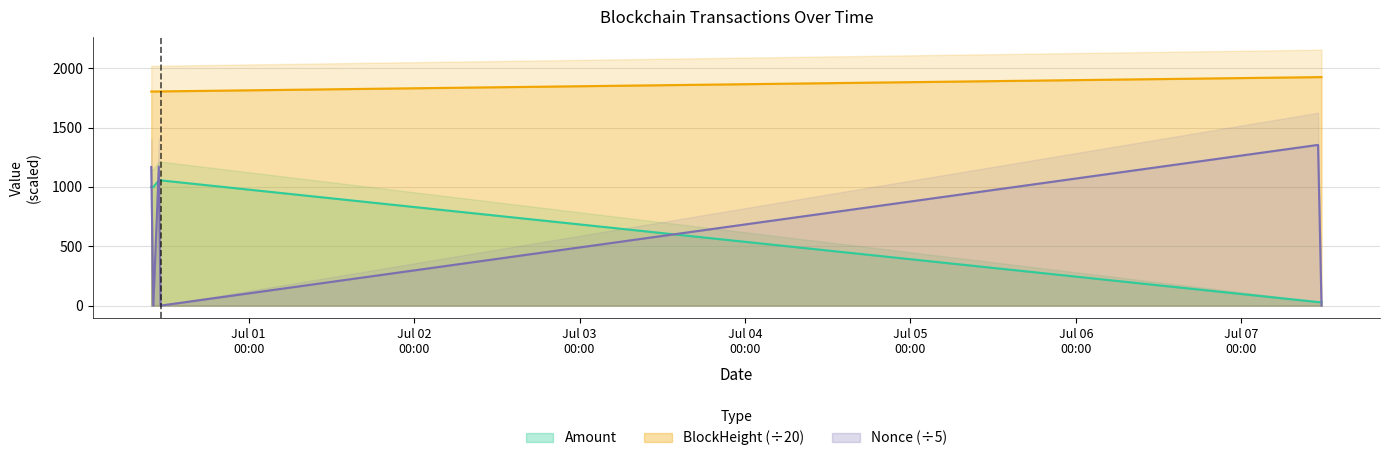

Reading left to right, what are all the values shown in this chart?

Amount: 2021-06-30 09:51=1000.0	2021-06-30 10:09=999.0	2021-06-30 10:57=1055.8	2021-06-30 11:12=1055.8	2021-07-07 11:09=29.9	2021-07-07 11:39=29.9
BlockHeight: 2021-06-30 09:51=1804.3	2021-06-30 10:09=1804.5	2021-06-30 10:57=1805.2	2021-06-30 11:12=1805.4	2021-07-07 11:09=1925.7	2021-07-07 11:39=1926.1
Nonce: 2021-06-30 09:51=1168.6	2021-06-30 10:09=0.0	2021-06-30 10:57=1171.8	2021-06-30 11:12=0.2	2021-07-07 11:09=1354.6	2021-07-07 11:39=0.4